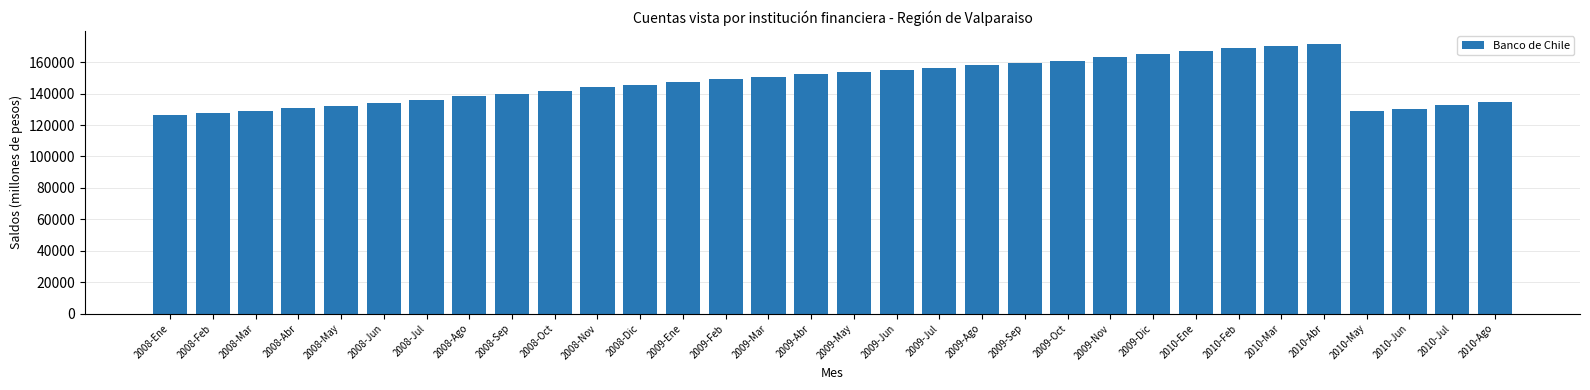

What is the sum of the values at 2010-Jul and 2008-Mar?

261713